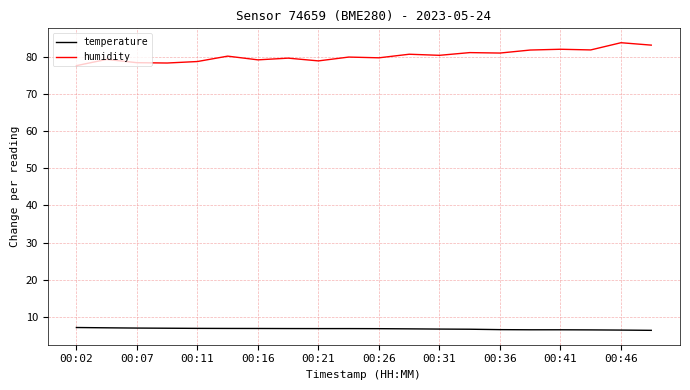

What is the sum of all humidity values?

1605.6